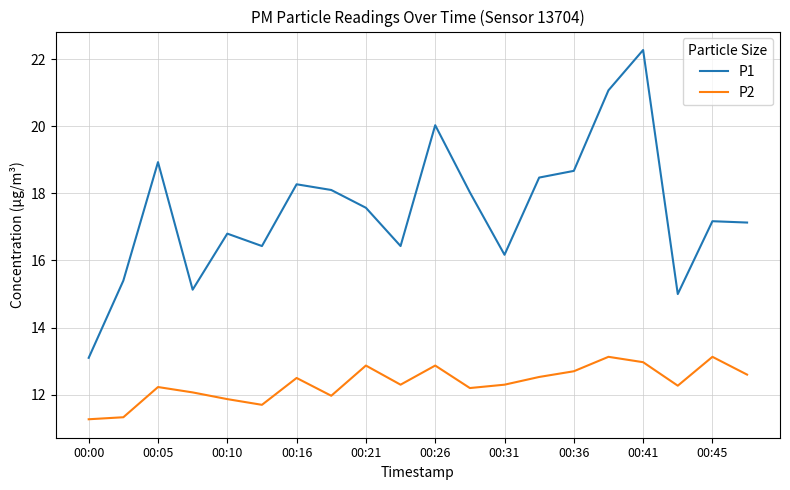

Rank the series by their average value, from lowest to highest.

P2, P1